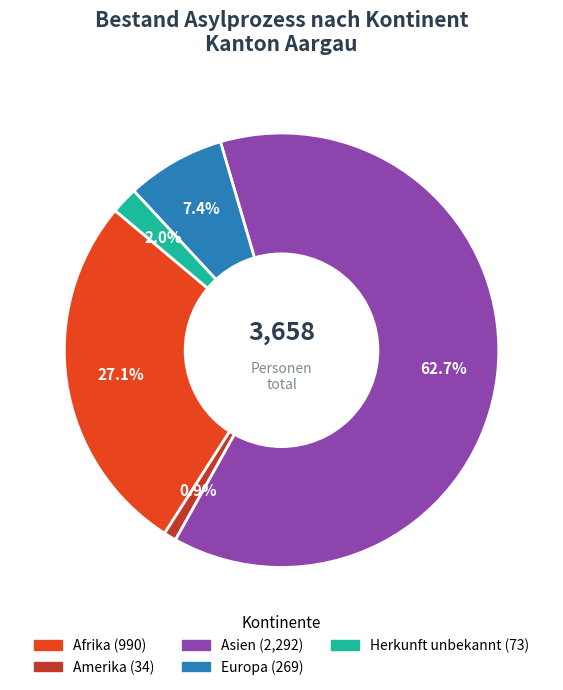

Is the sum of Asien and Herkunft unbekannt greater than half?

Yes